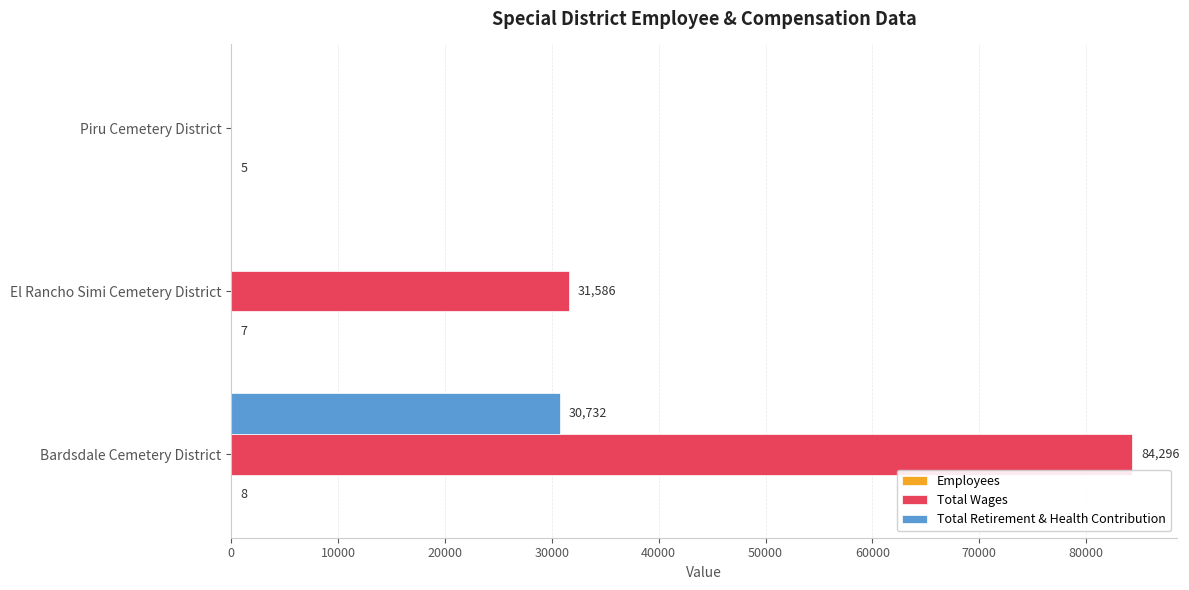

Which series changed the most between El Rancho Simi Cemetery District and Piru Cemetery District?

Total Wages